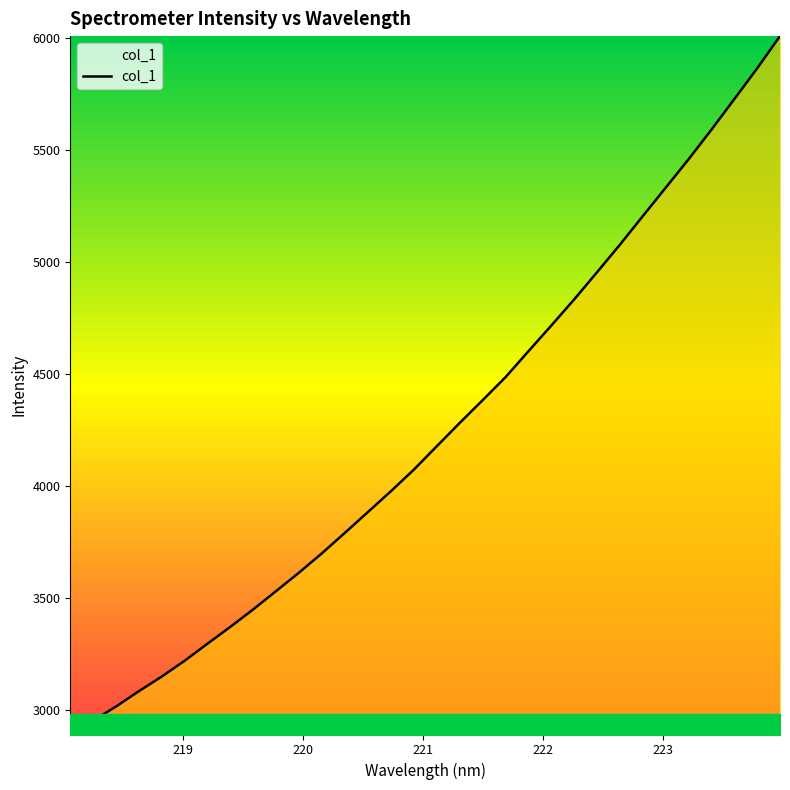

How many values exceed 4176?

16